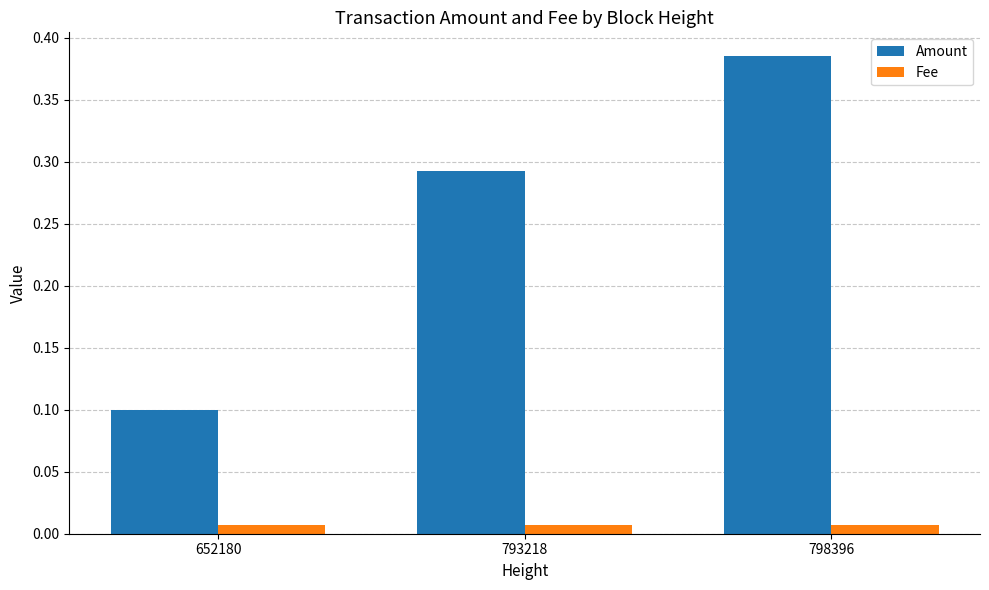

The value of Amount at 793218 is 0.5. True or false?

False